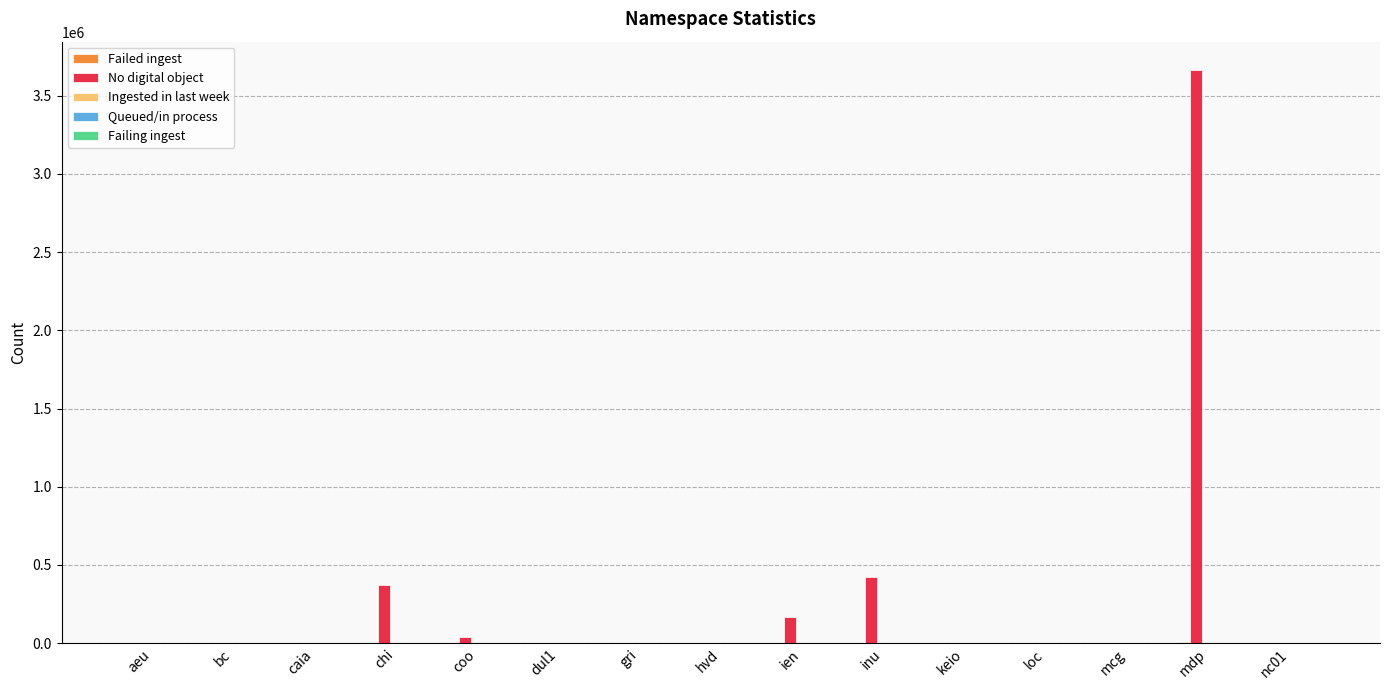

Which series changed the most between ien and mdp?

No digital object